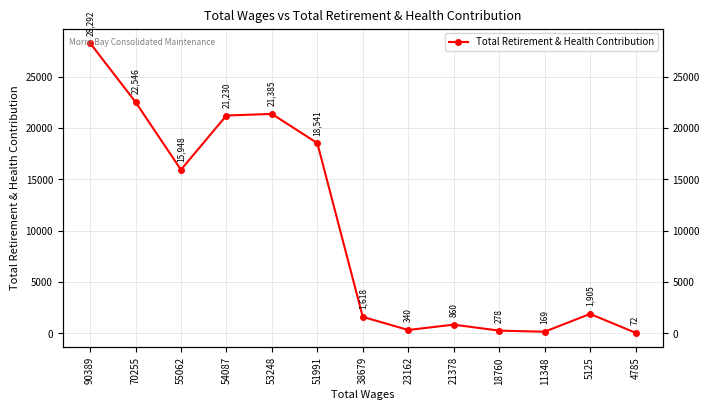

What is the difference between the second highest and minimum values?

22474